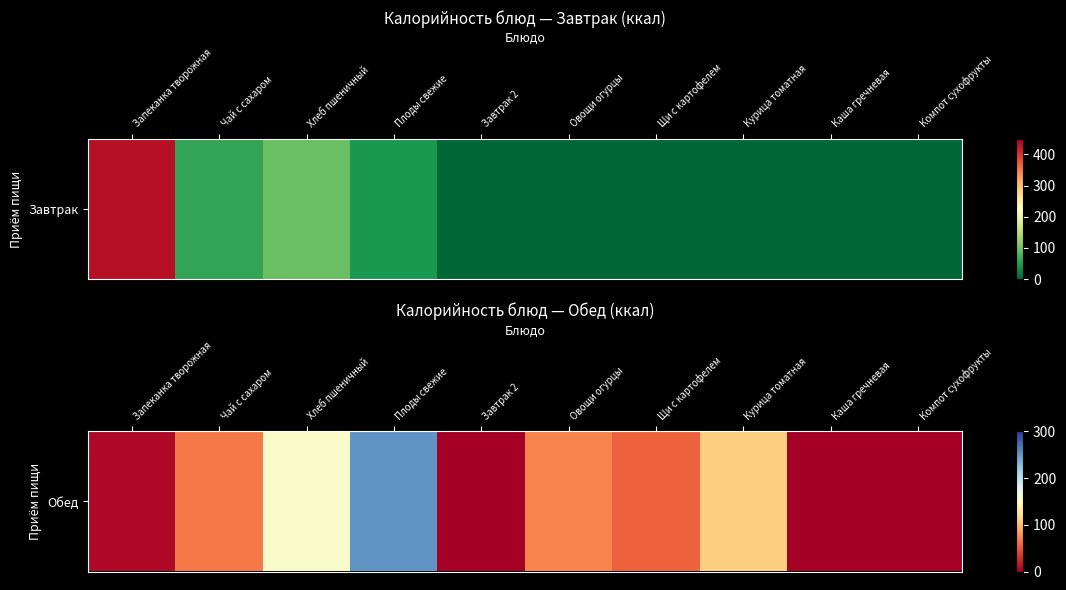

How many data points does each series have?

10